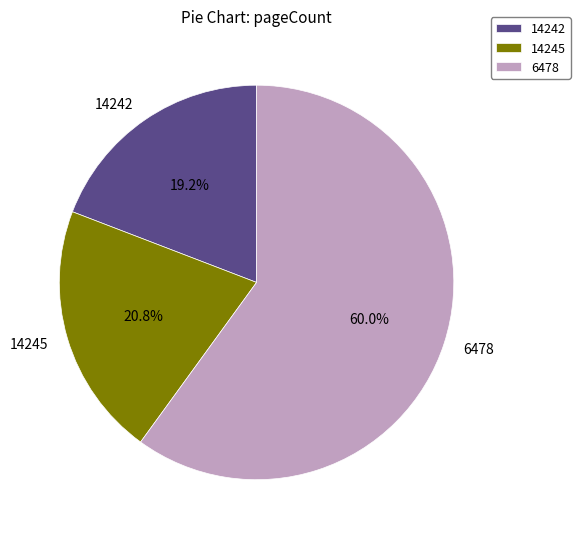

Does 6478 represent more than half of the total?

Yes